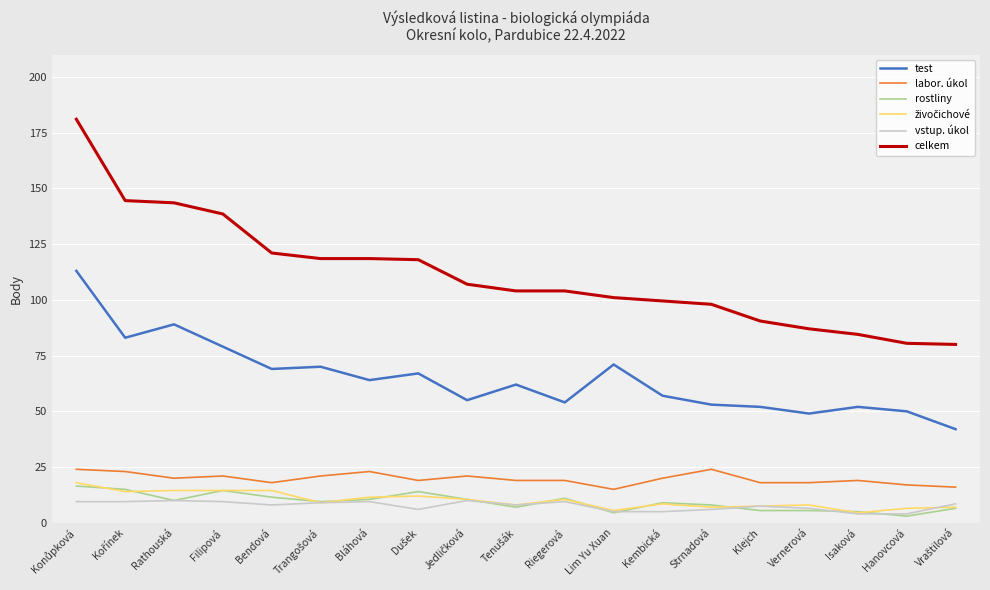

What is the total value across all series at Hanovcová?

161.0